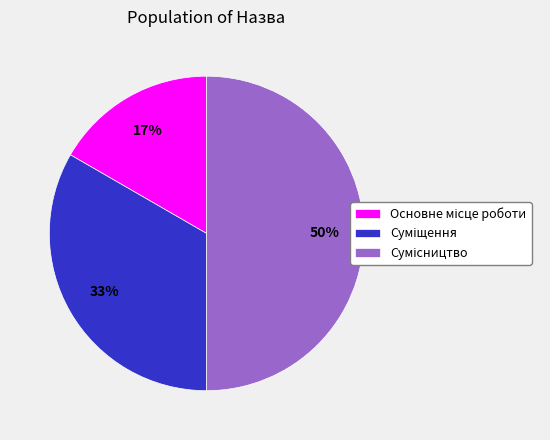

Count the number of slices in the pie.

3